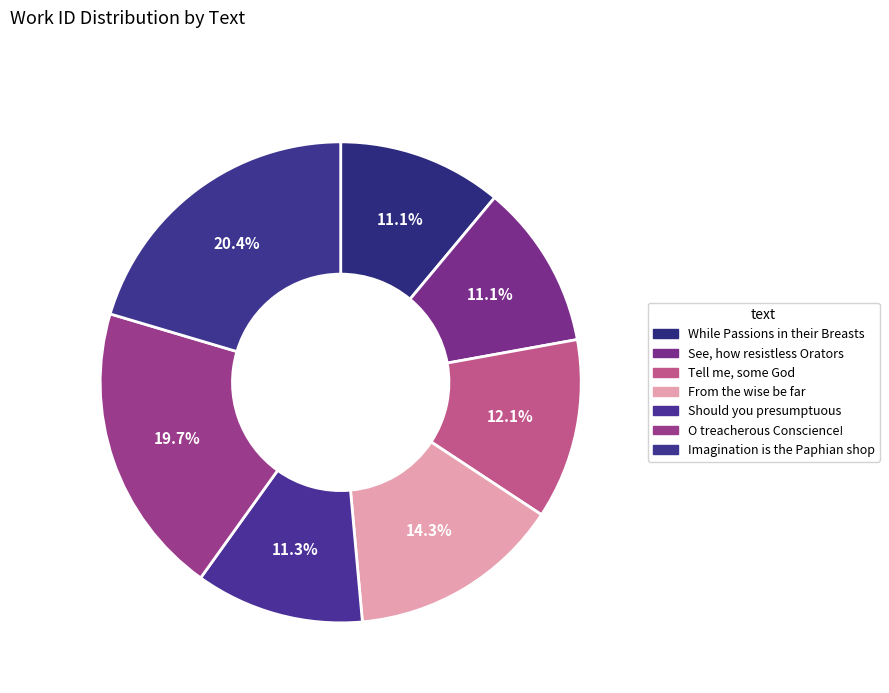

To the nearest percent, what portion does O treacherous Conscience! represent?

20%